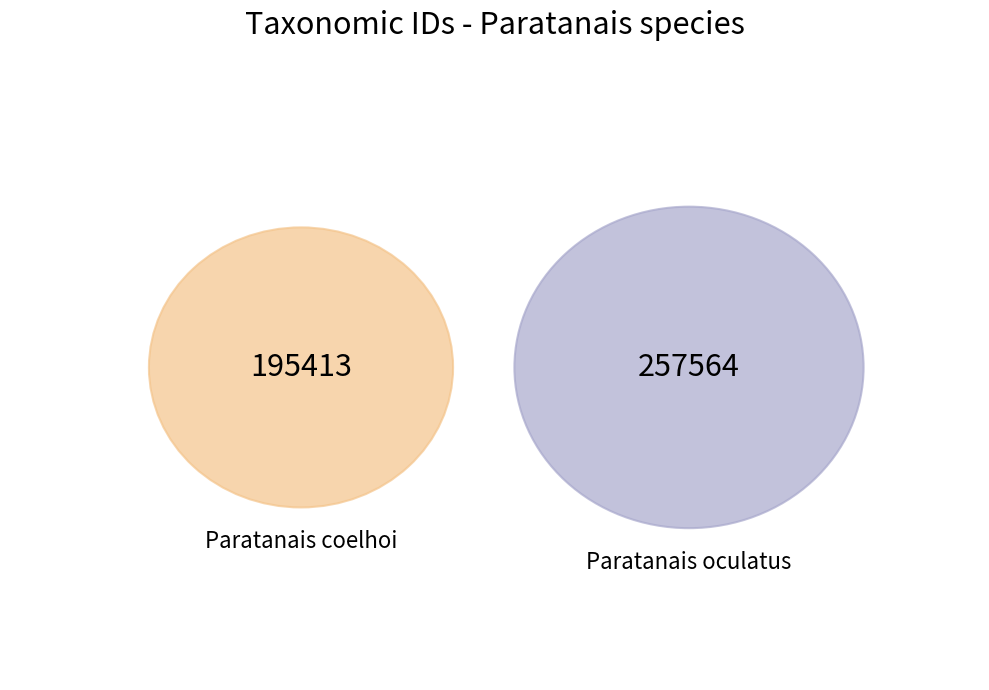

What is the total percentage of Paratanais coelhoi and Paratanais oculatus?

100.0%